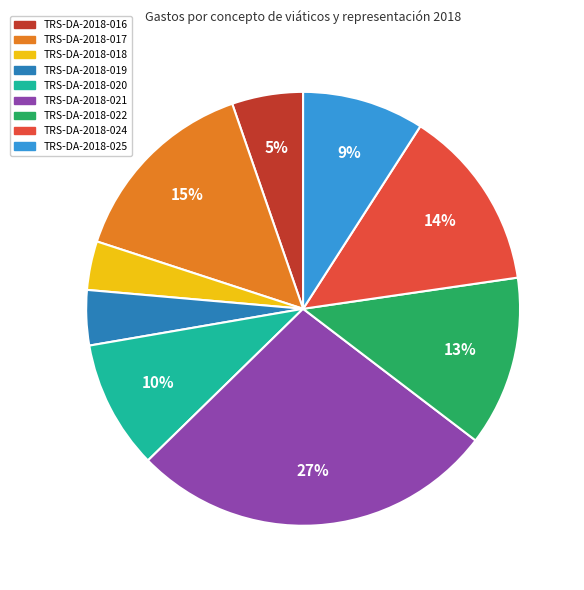

Is TRS-DA-2018-025 the majority of the pie?

No